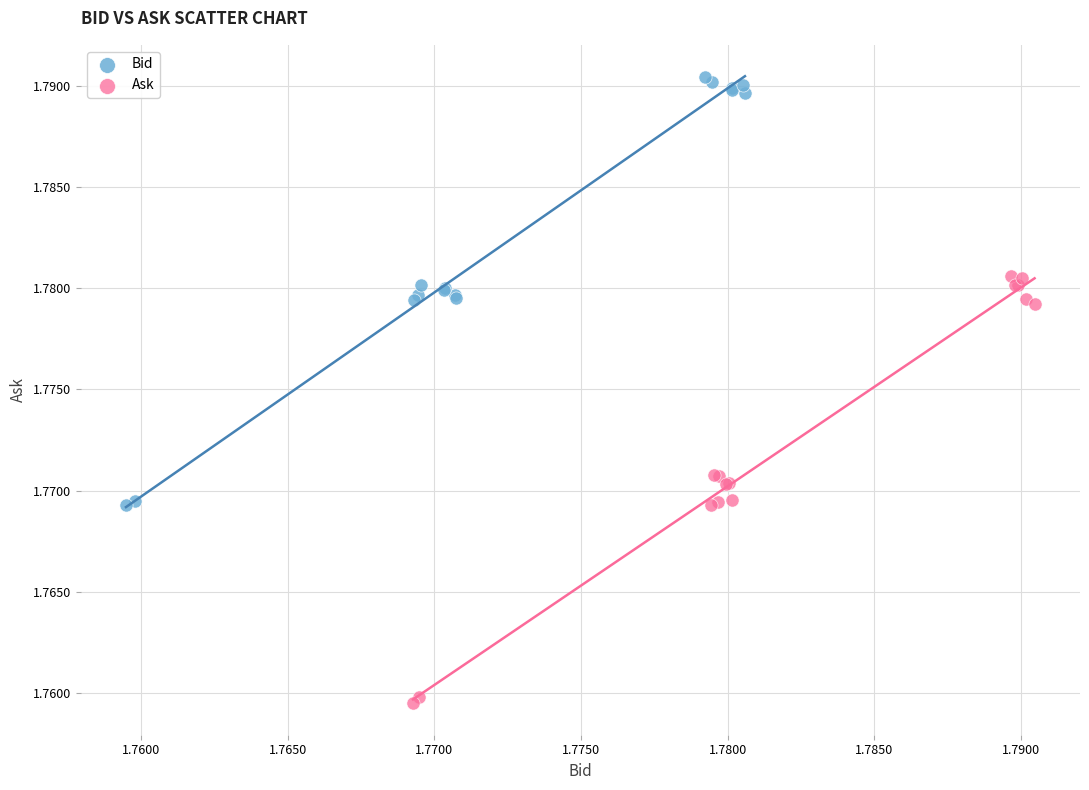

Which series reaches the minimum Y coordinate?

Ask